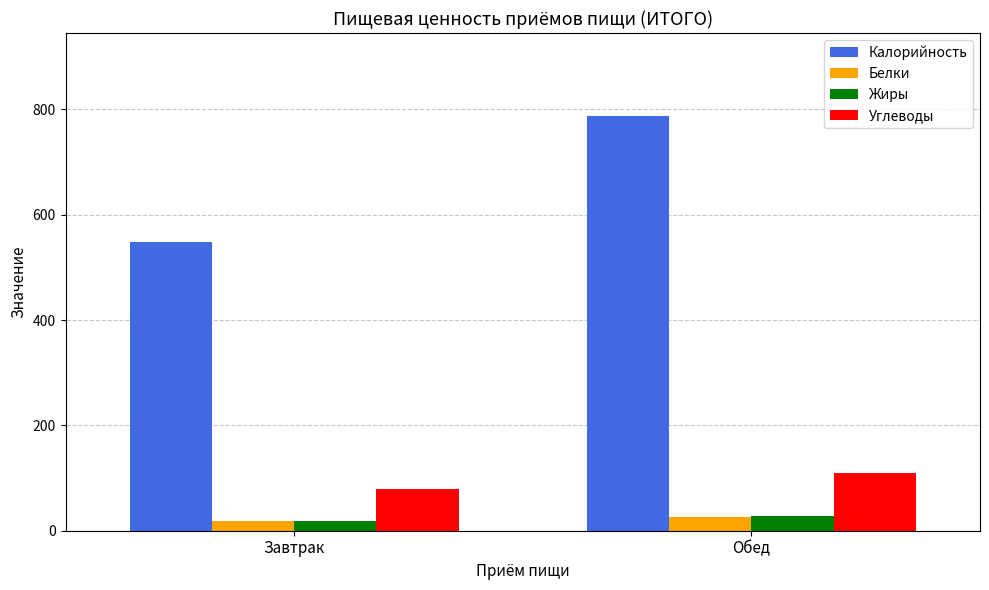

The value of Углеводы at Завтрак is 78.5. True or false?

True